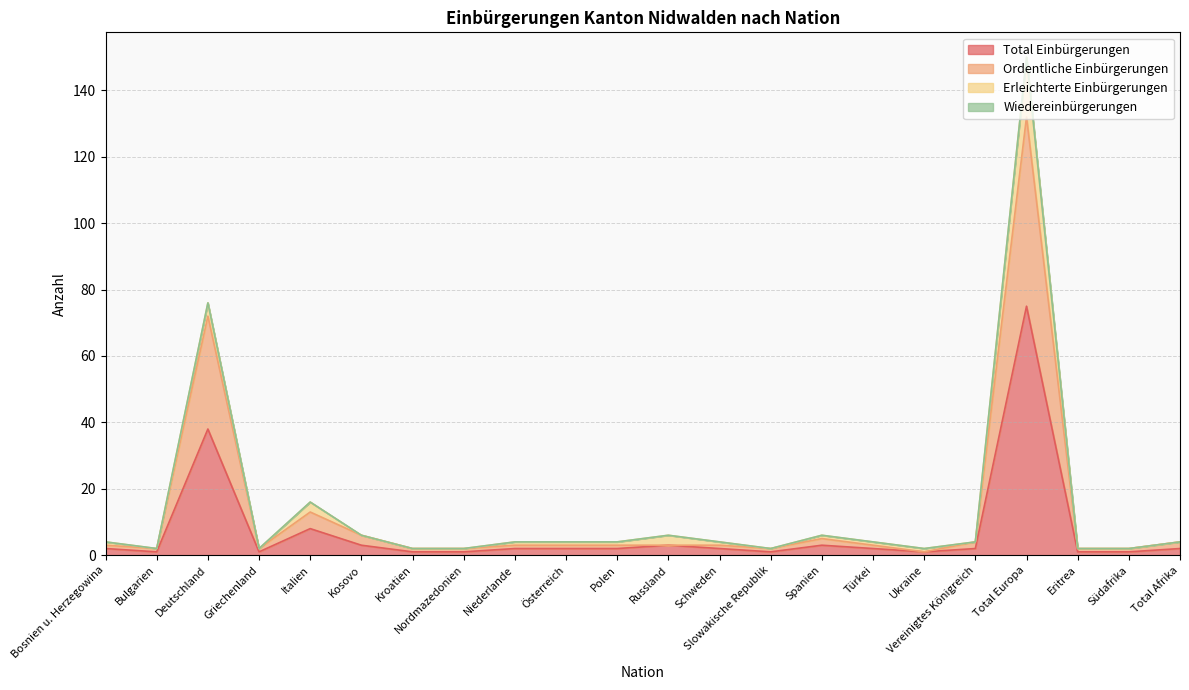

Where does the Total Einbürgerungen series first go above 2?

Deutschland